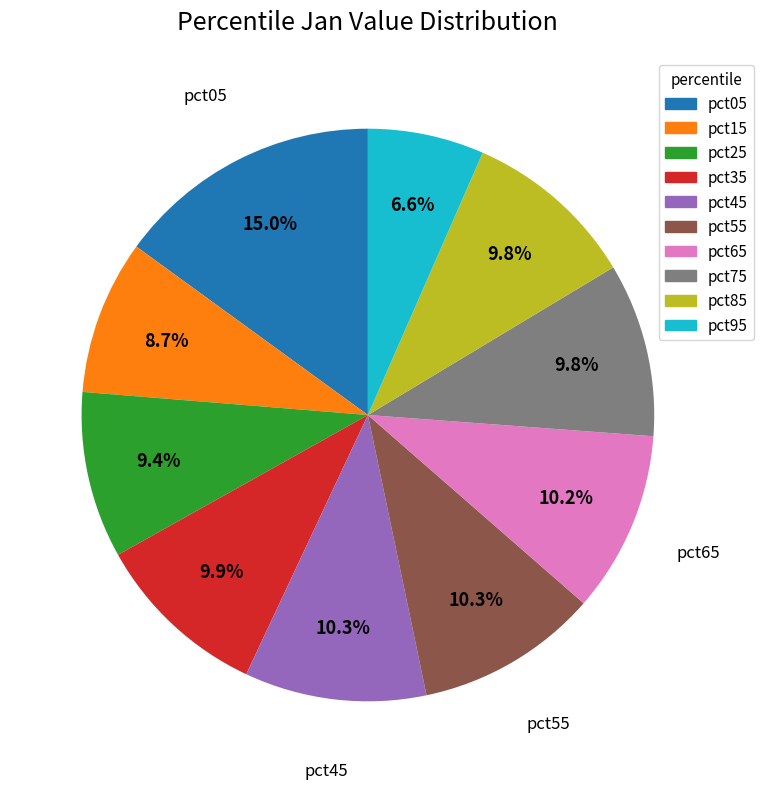

What percentage do pct55 and pct35 together represent?

20.2%